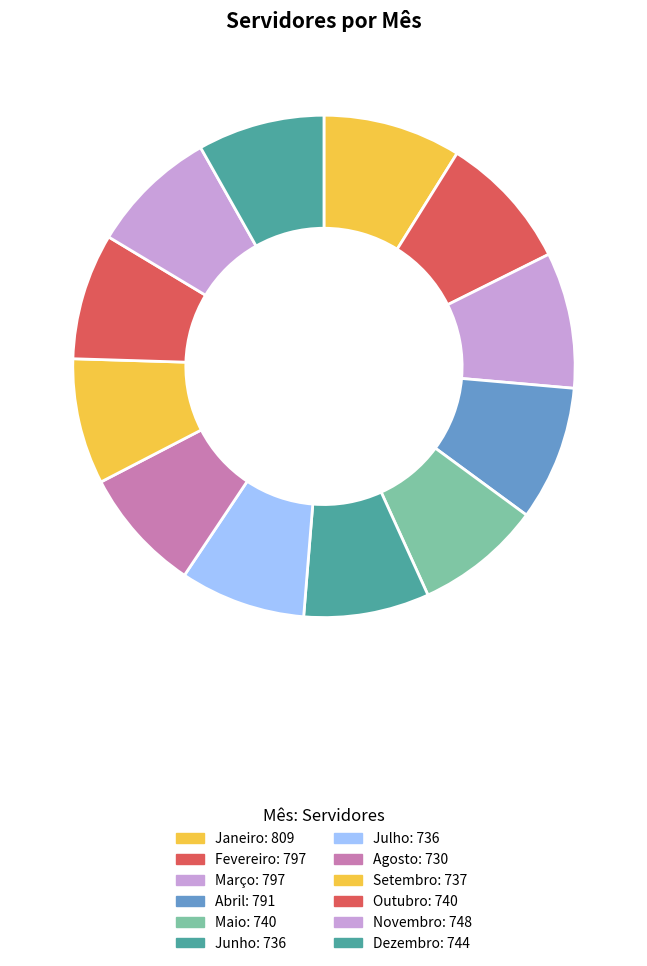

What is the ratio of the value at Janeiro to the value at Agosto?

1.1